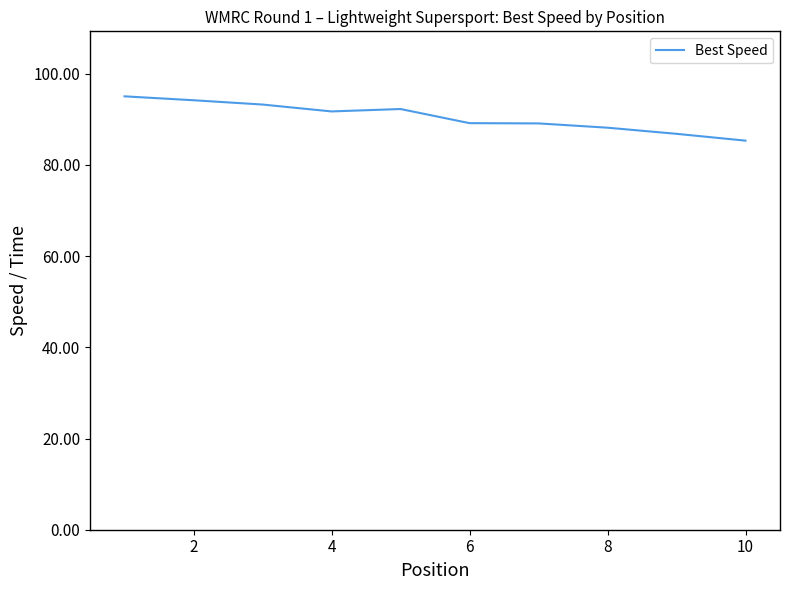

What is the average value?

90.5